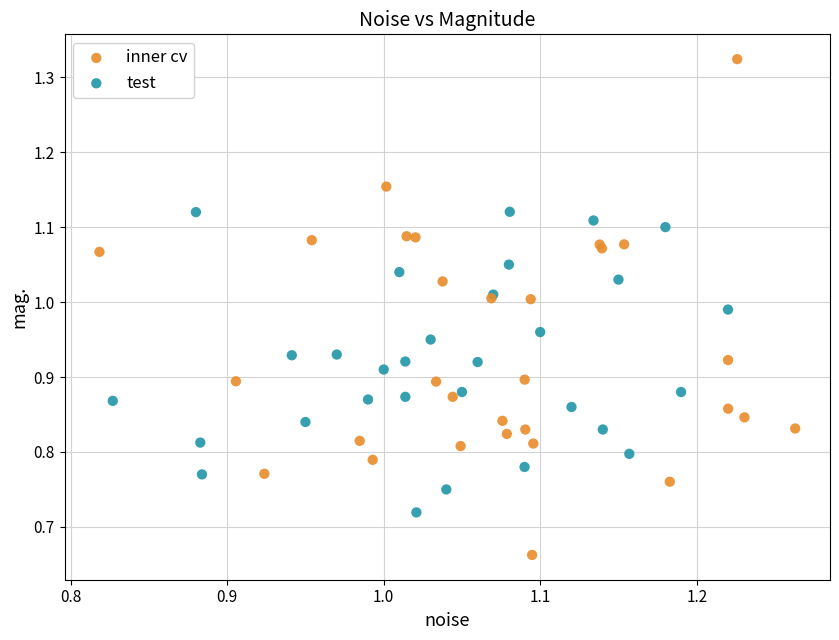

Which series reaches the maximum Y coordinate?

inner cv